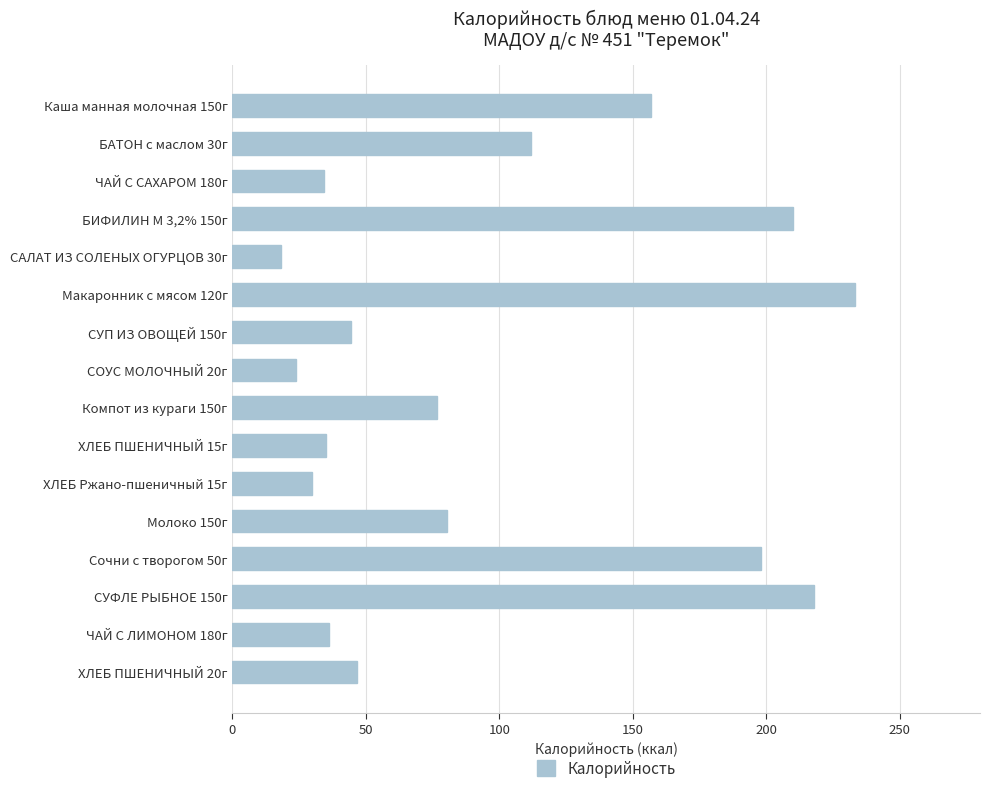

The chart shows a value of 233.3 at Макаронник с мясом 120г. True or false?

True